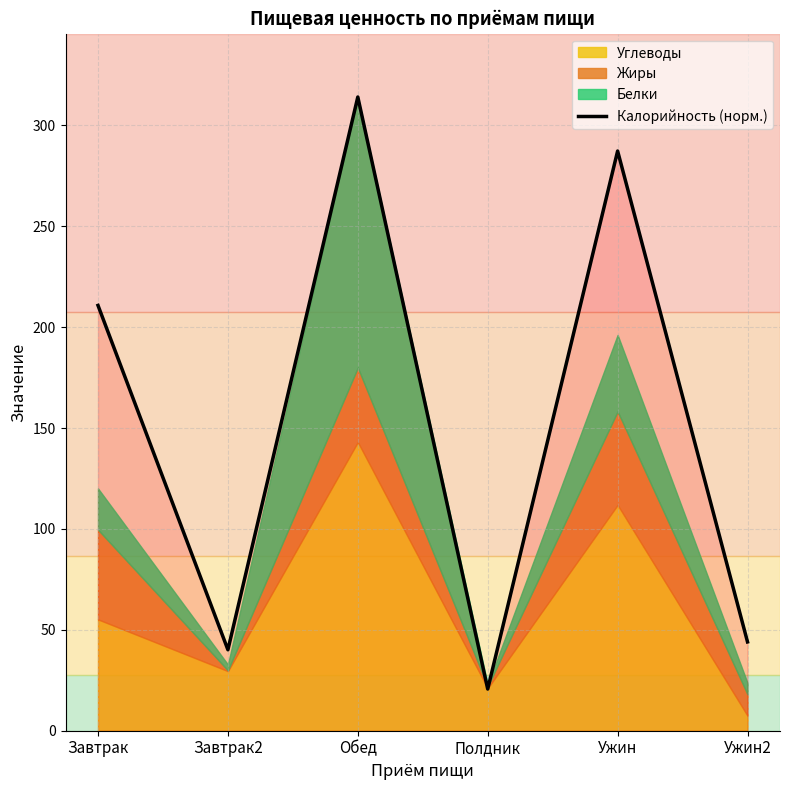

How many interior local peaks (higher than both neighbors) does the data have?

2